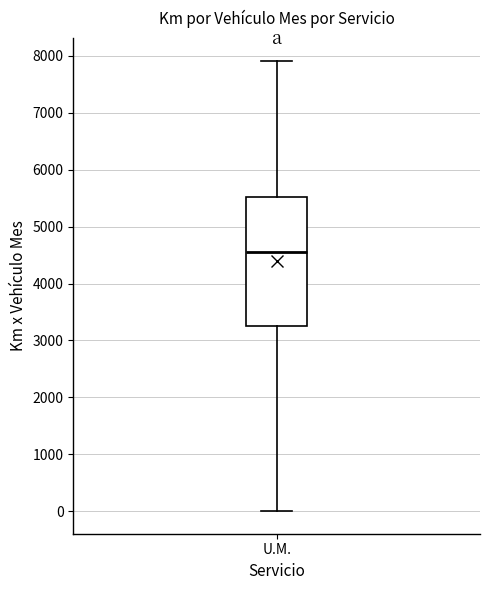

Read this box plot against the y-axis: the position of the median line, the range covered by the box, and the ends of both whiskers. The values are not printed on the chart, so give them approximately, as read against the axis.

median 4600, box 3300 to 5500, whiskers 0 to 7900